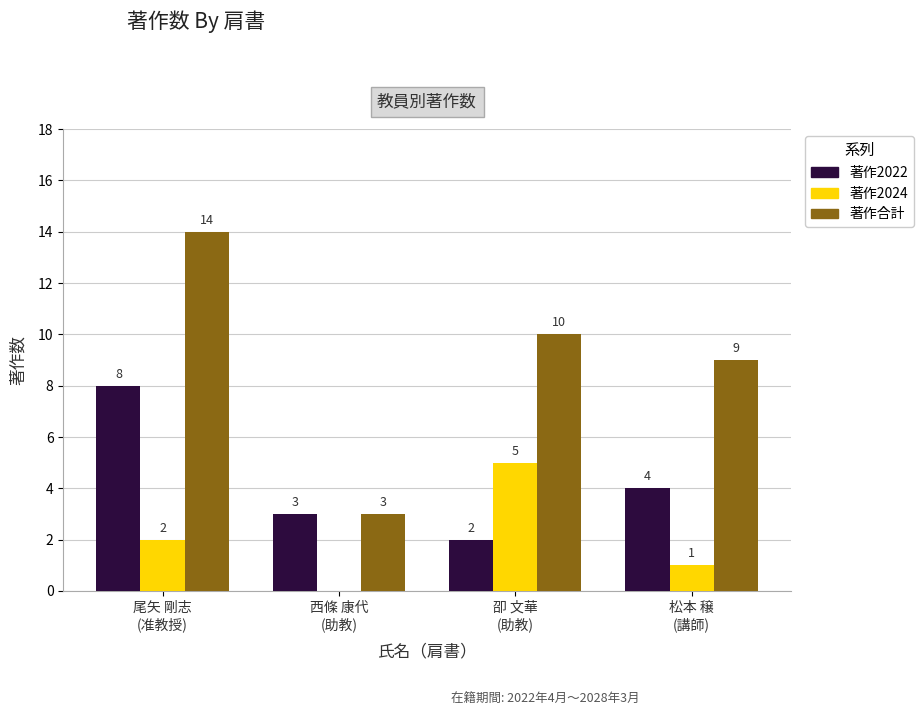

Which category has the highest value in the 著作2022 series?

尾矢 剛志
(准教授)